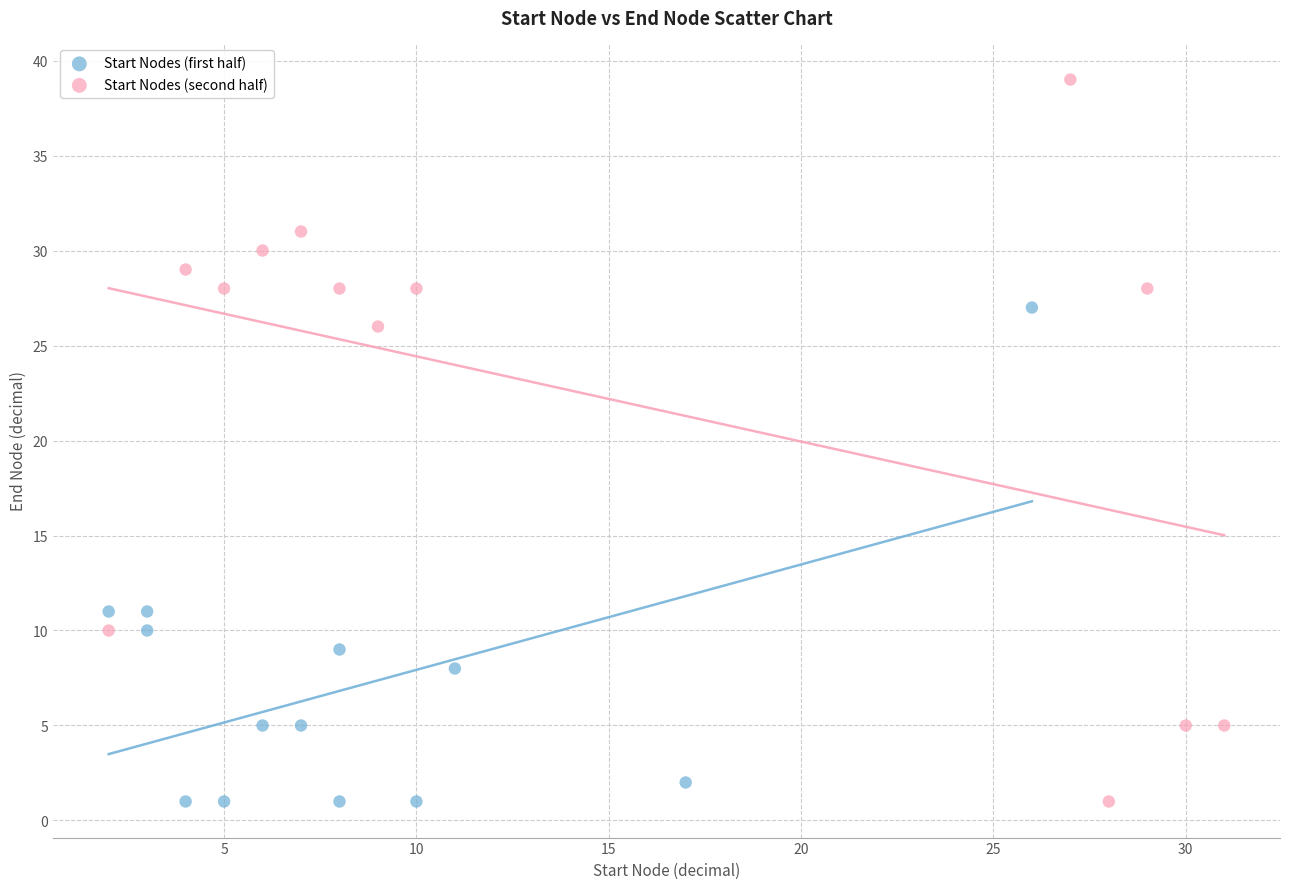

Which series contains the highest Y value?

Start Nodes (second half)